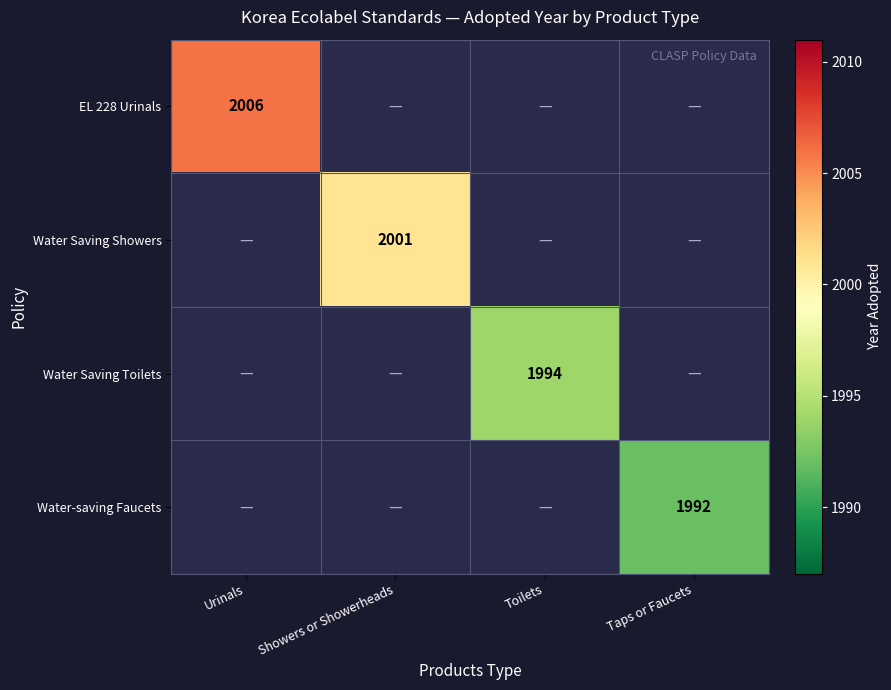

The Water Saving Showers series shows 3327 at Showers or Showerheads. True or false?

False